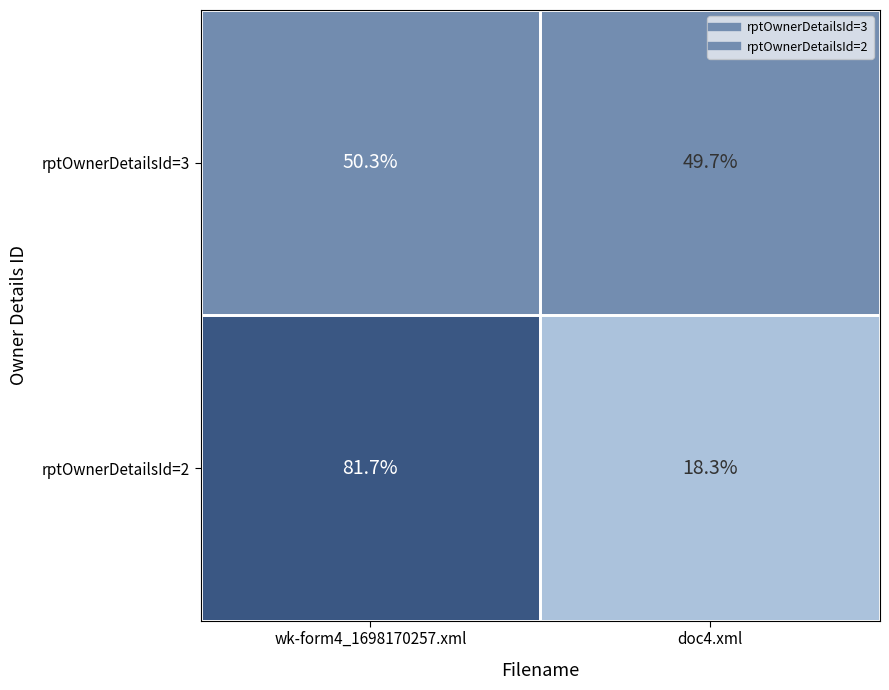

What is the sum of the rptOwnerDetailsId=2 values at doc4.xml and wk-form4_1698170257.xml?

100.0